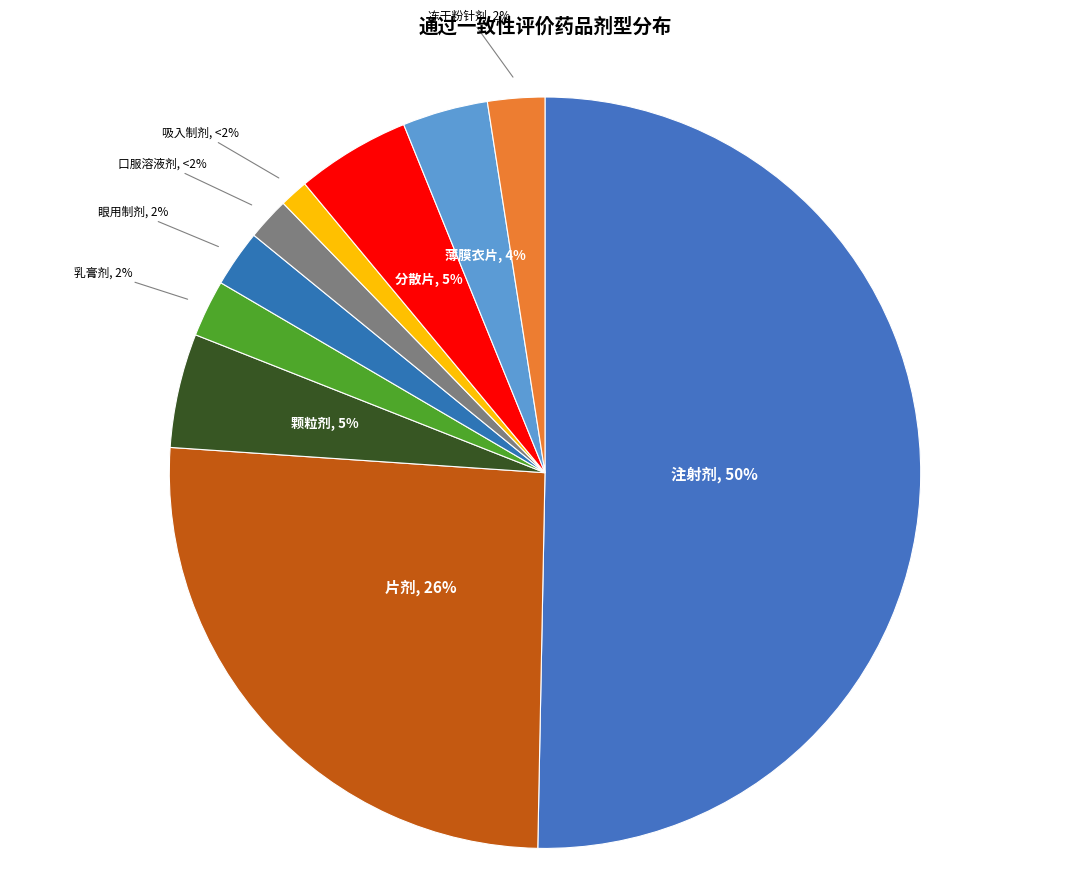

How many segments does this pie chart have?

10